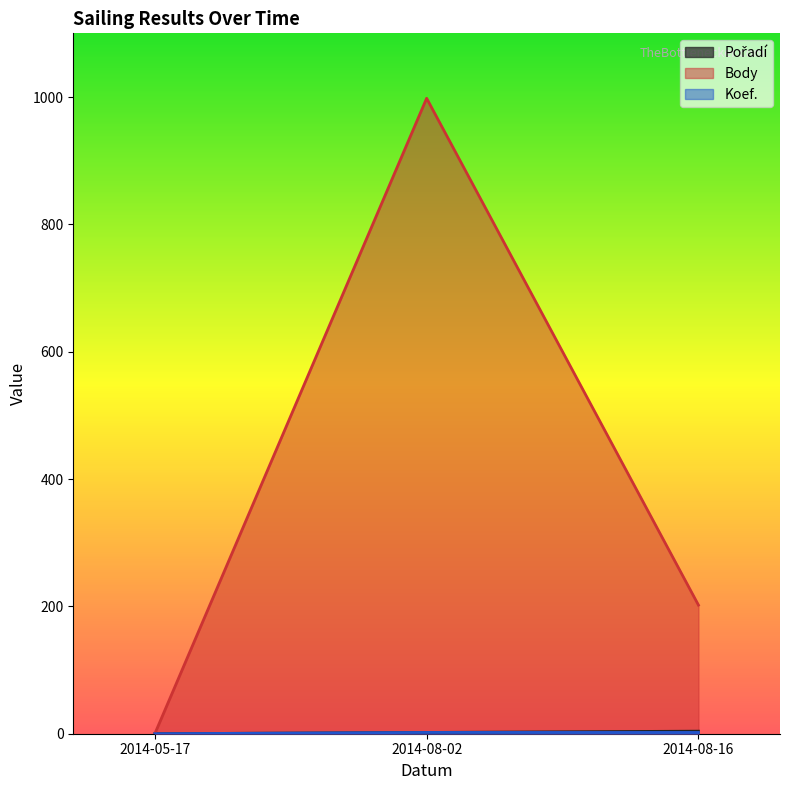

Between 2014-08-02 and 2014-08-16, which series saw the biggest shift?

Body